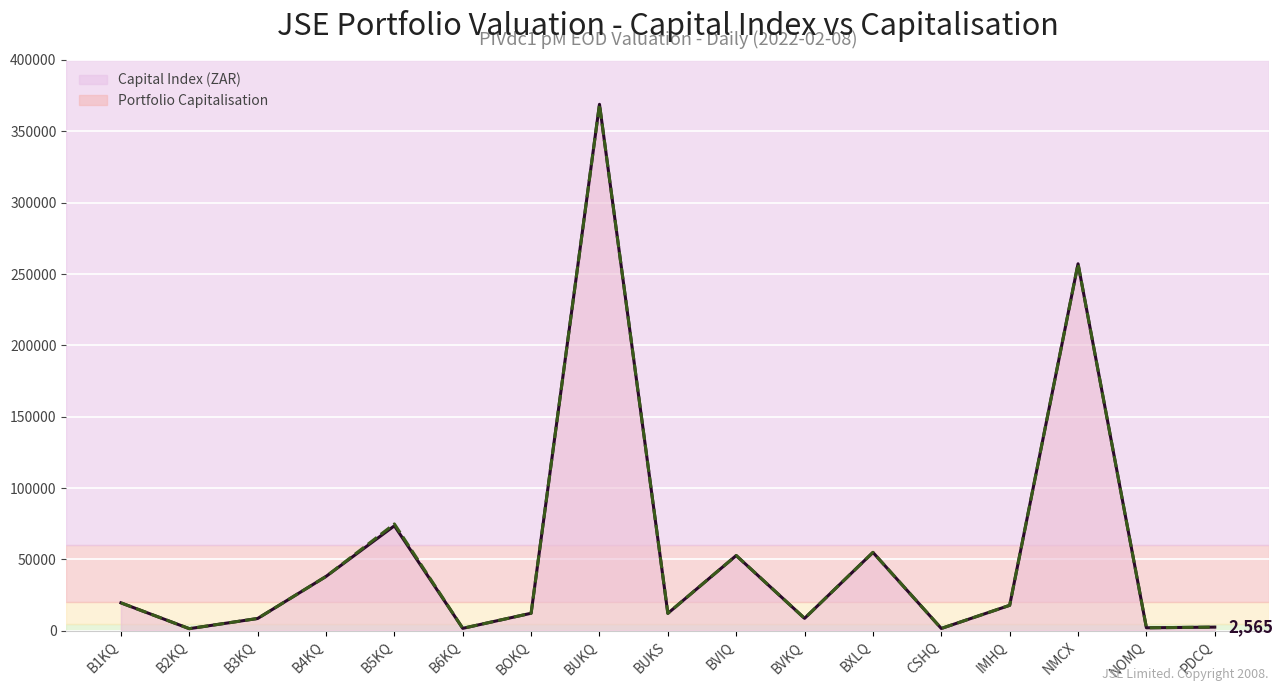

At which label does Portfolio Capitalisation (line) reach its minimum?

B2KQ